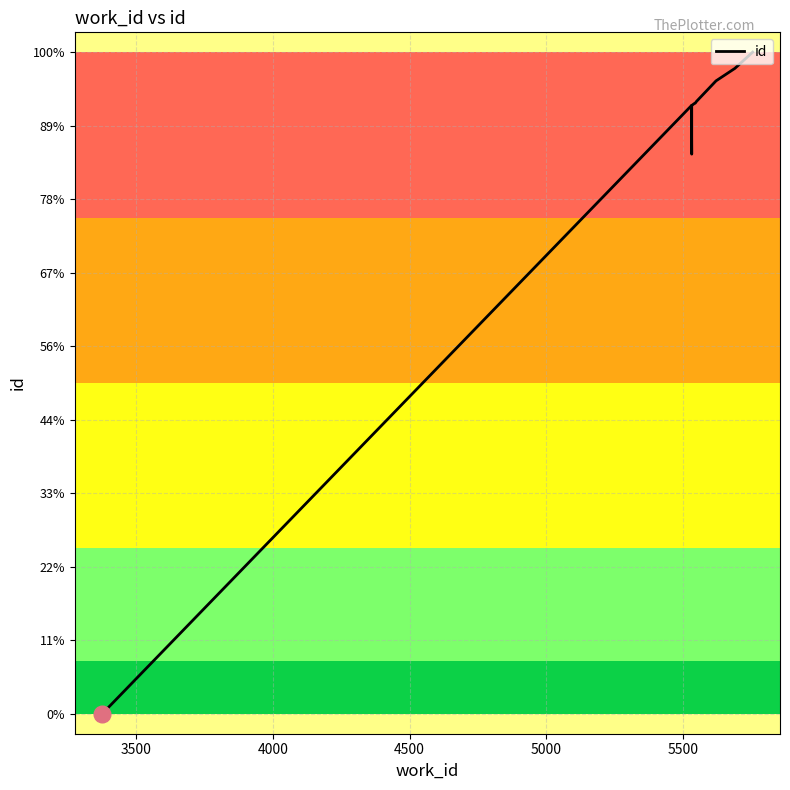

True or false: there are more than 2 points higher than both neighbors.

False